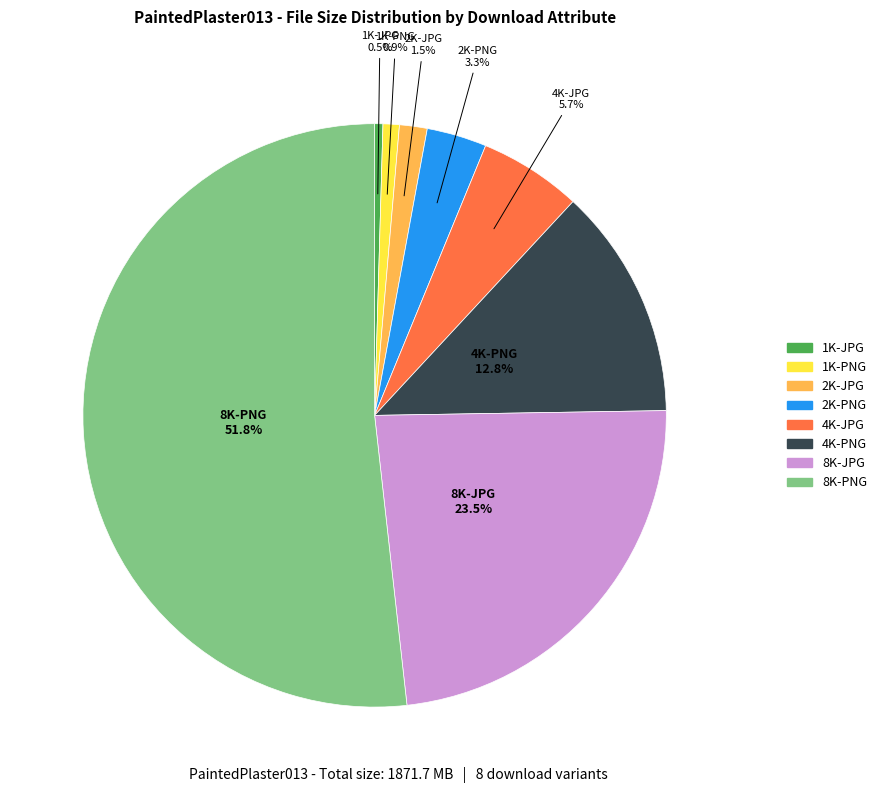

Which category has the biggest portion of the pie?

8K-PNG